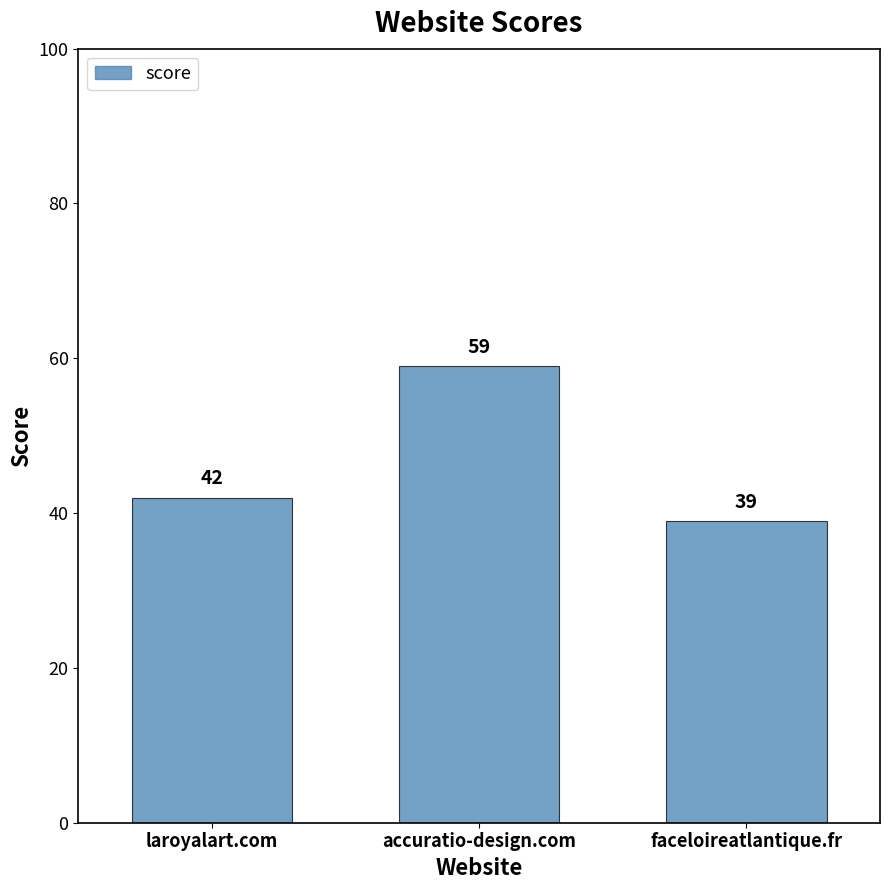

Which category has the lowest value across all series?

faceloireatlantique.fr